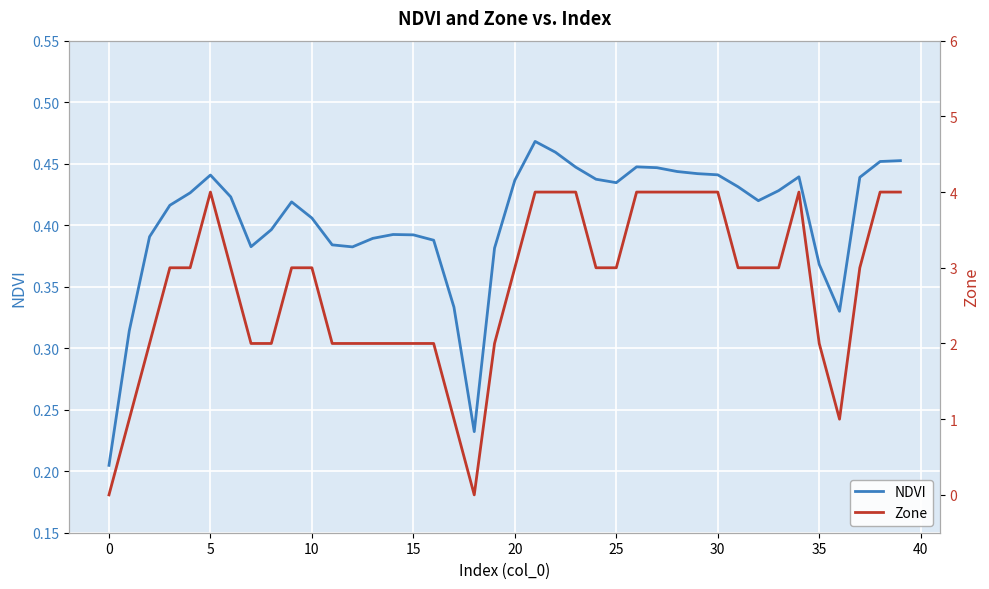

Which series ends up on top after the final intersection of NDVI and Zone?

Zone